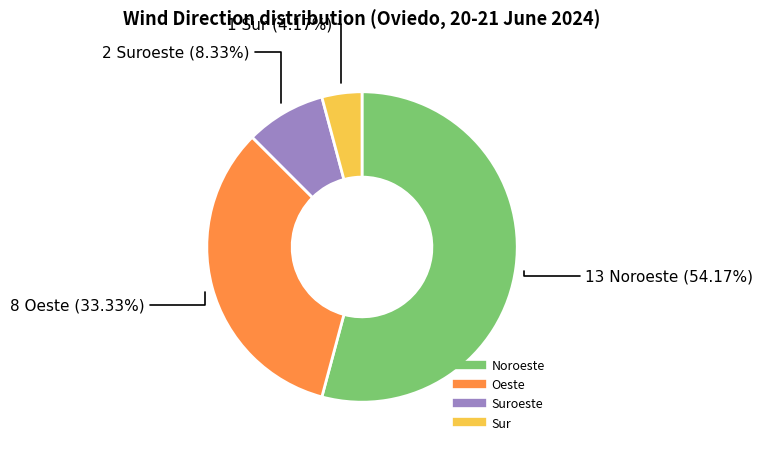

How many slices are in this pie chart?

4